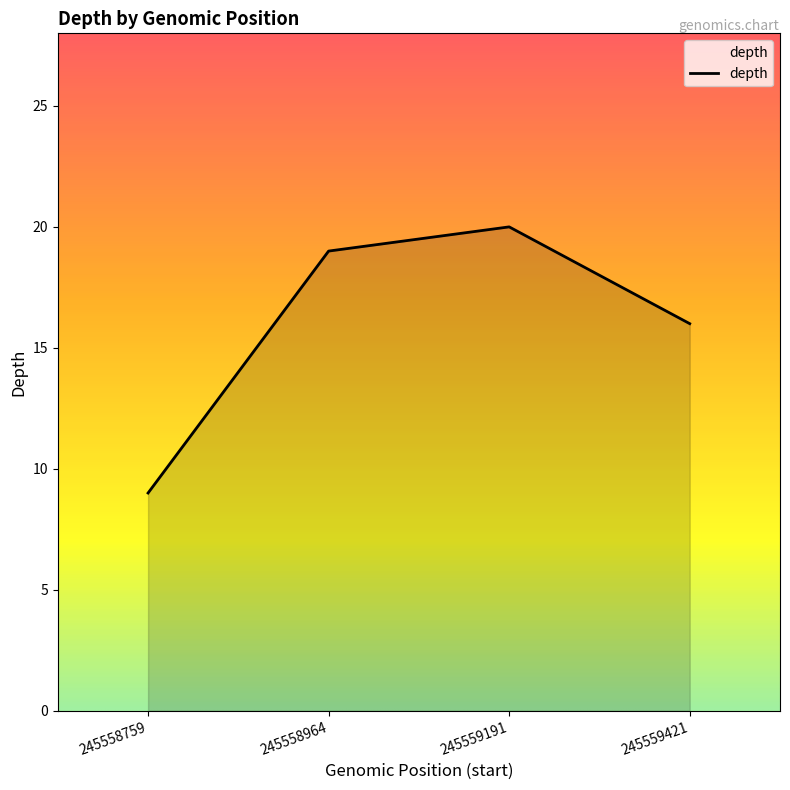

What value does the data have at 245558964?

19